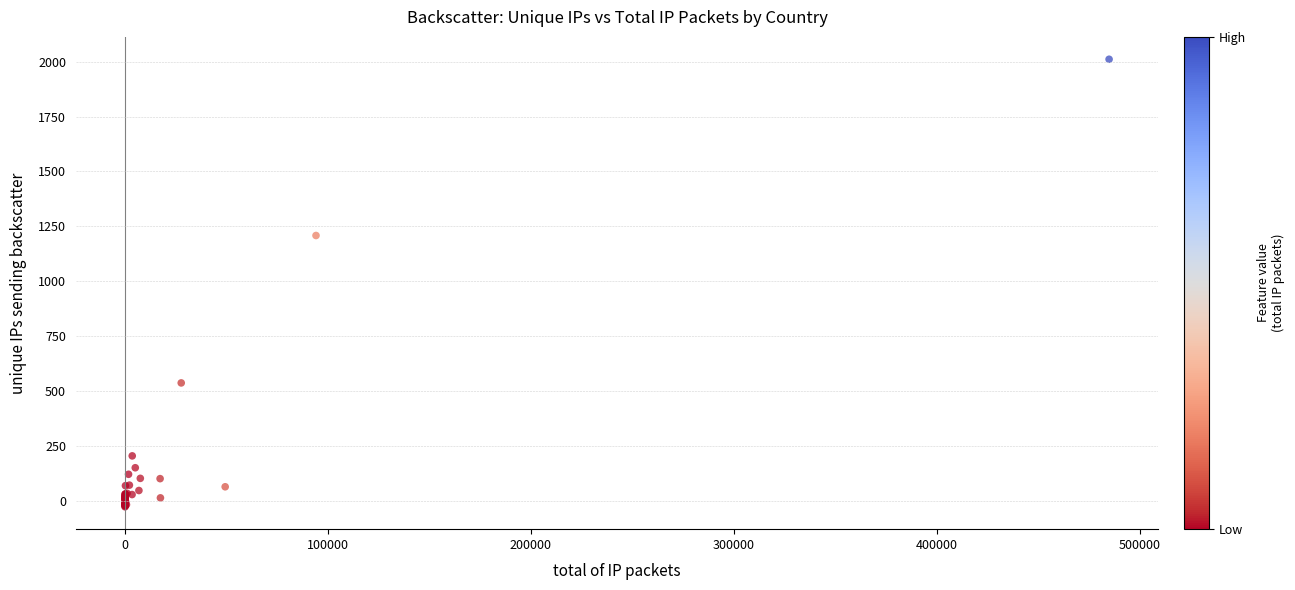

What Y value in the scatter plot is closest to 992?

1208.9